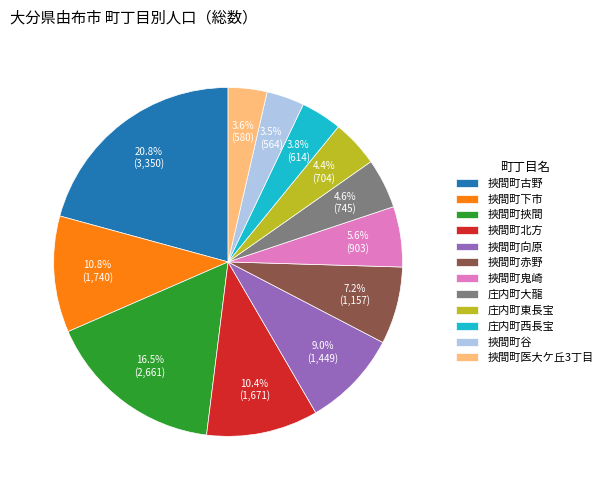

What portion of the pie excludes 挾間町挾間?

83.5%